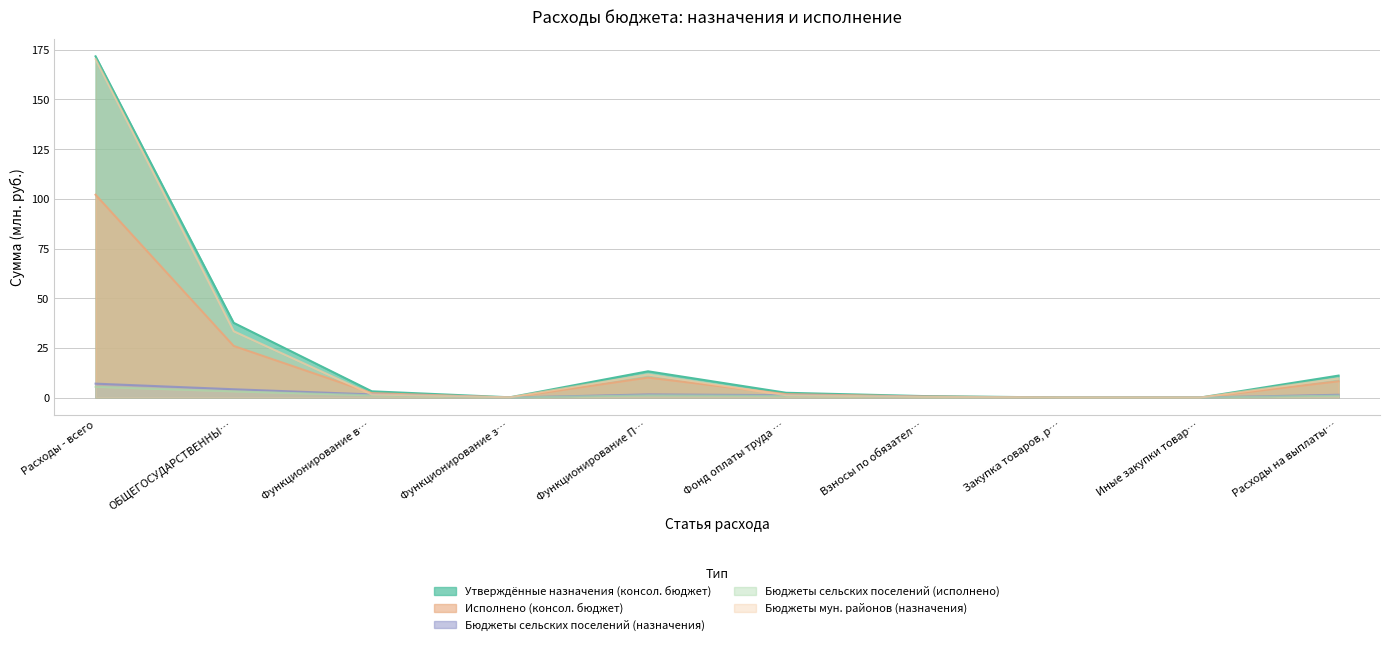

Read the Утверждённые назначения (консол. бюджет) value at Взносы по обязател….

0.7